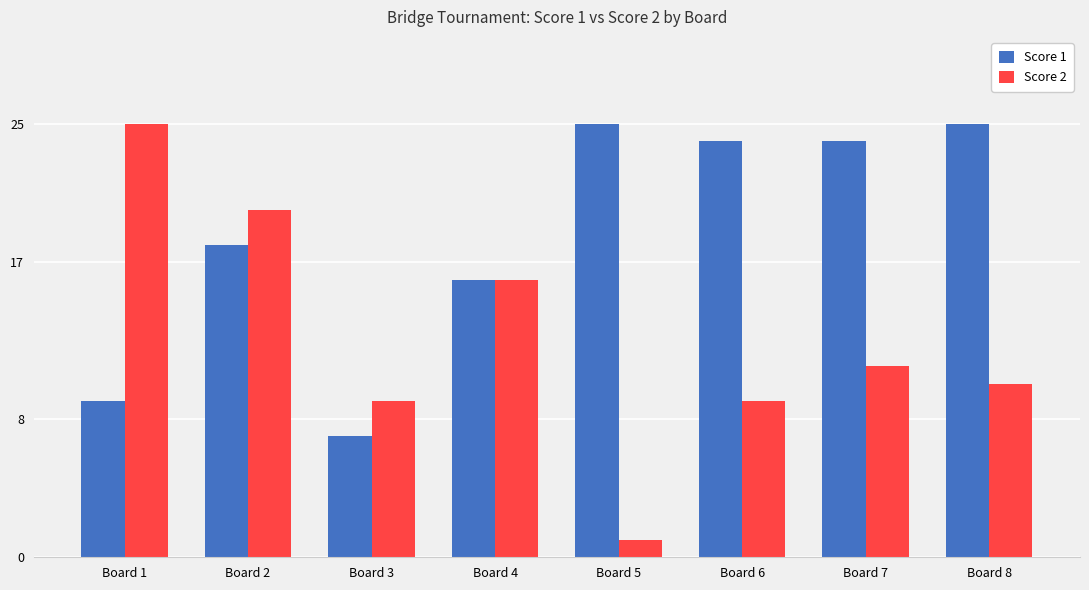

What are all the series names shown in the legend?

Score 1, Score 2